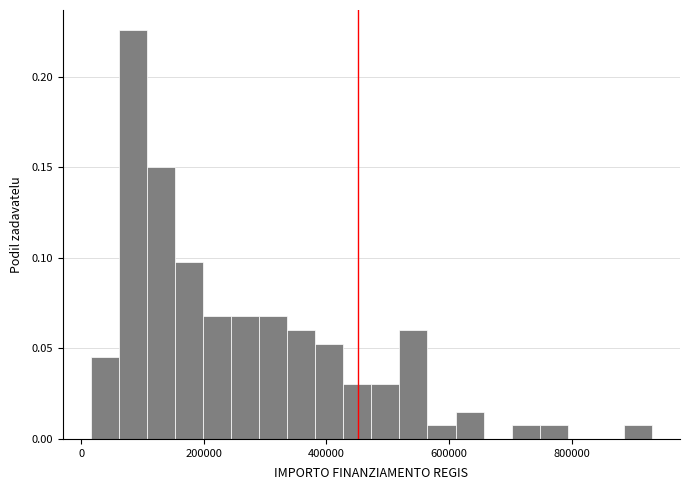

Read against the x-axis, roughly where is the centre of the tallest bar?

80000